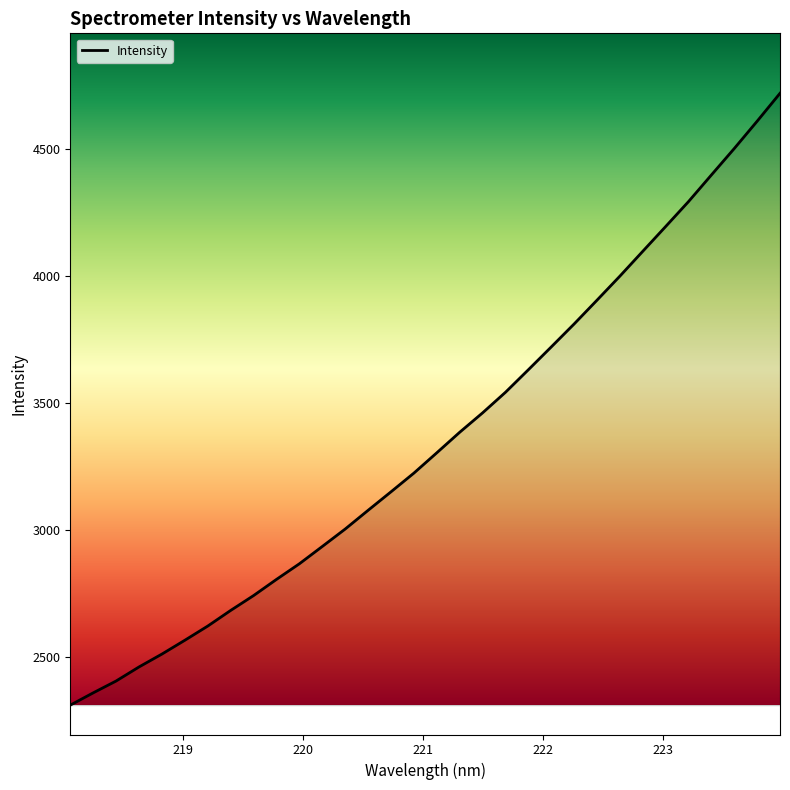

What is the minimum value shown in the chart?

2310.4